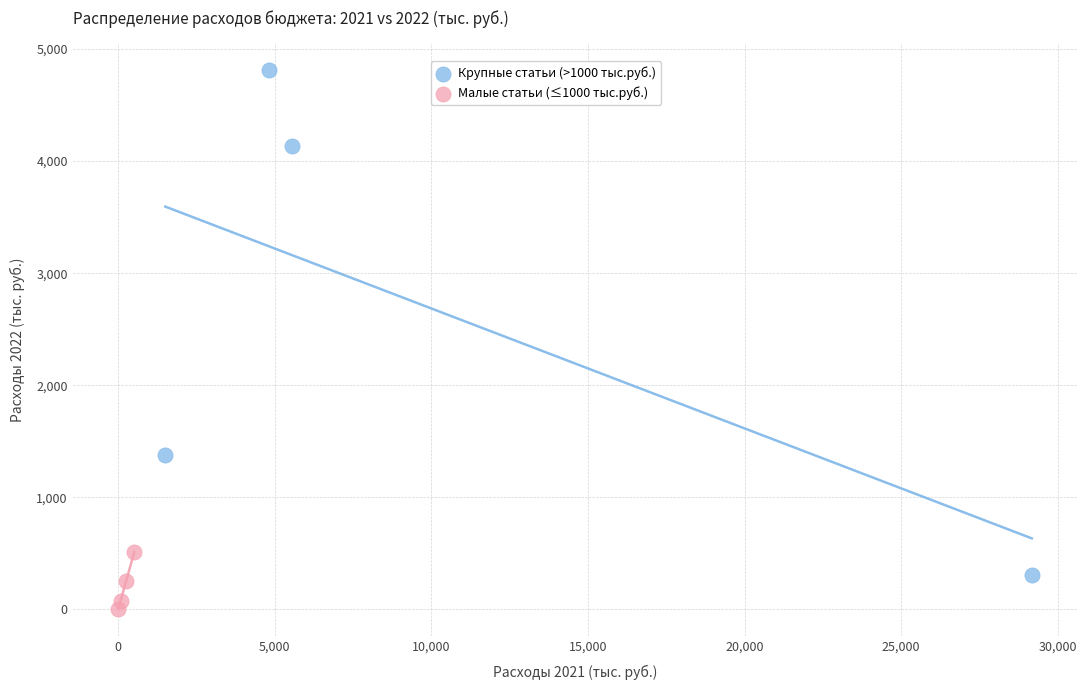

Which series has the widest spread of Y values?

Крупные статьи (>1000 тыс.руб.)